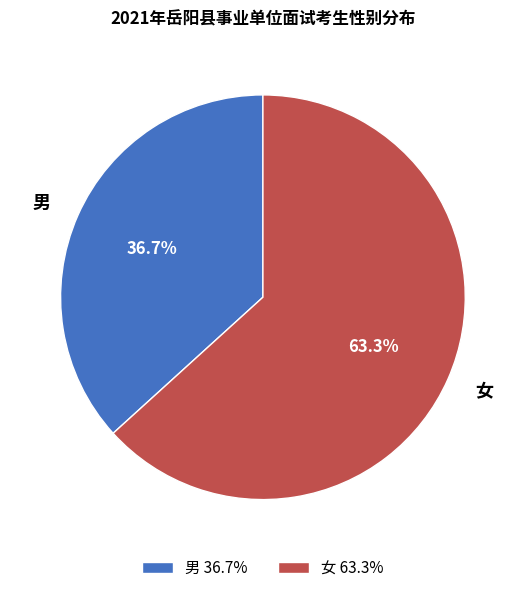

Which category accounts for the majority?

女